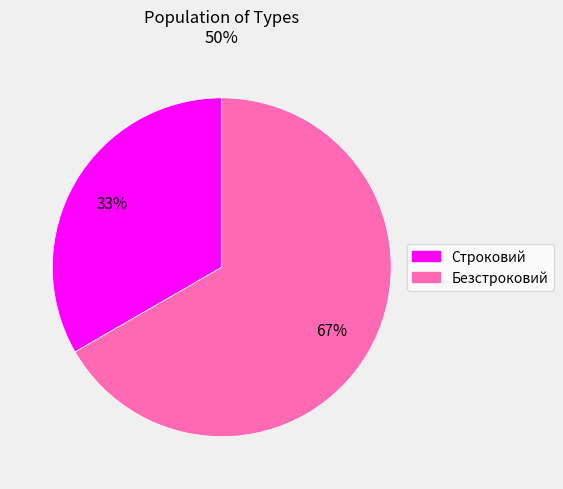

What percentage is the Строковий slice, to the nearest percent?

33%